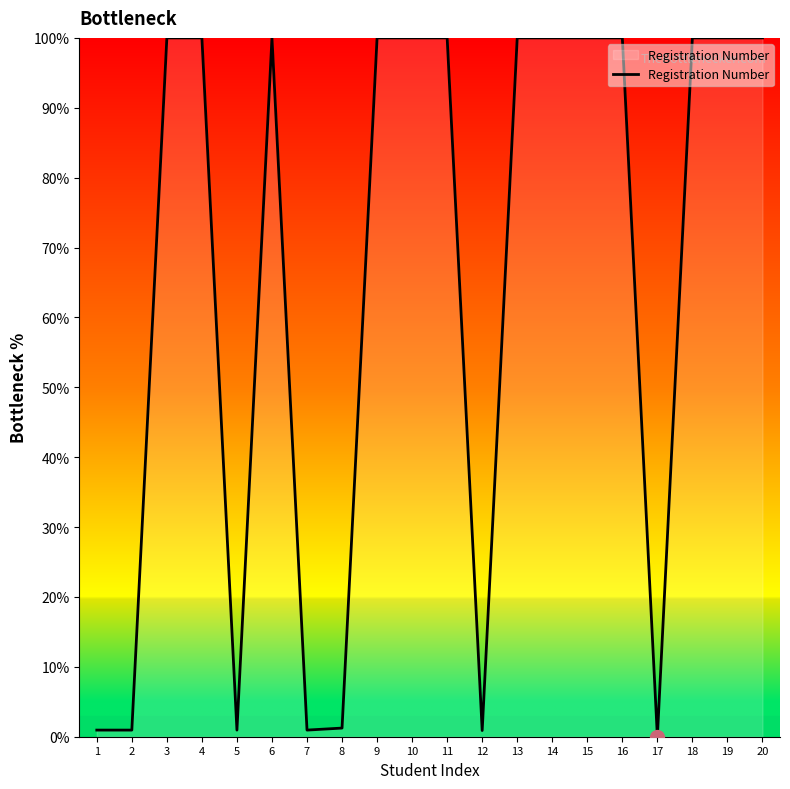

The value at 2 is 0.9. True or false?

True